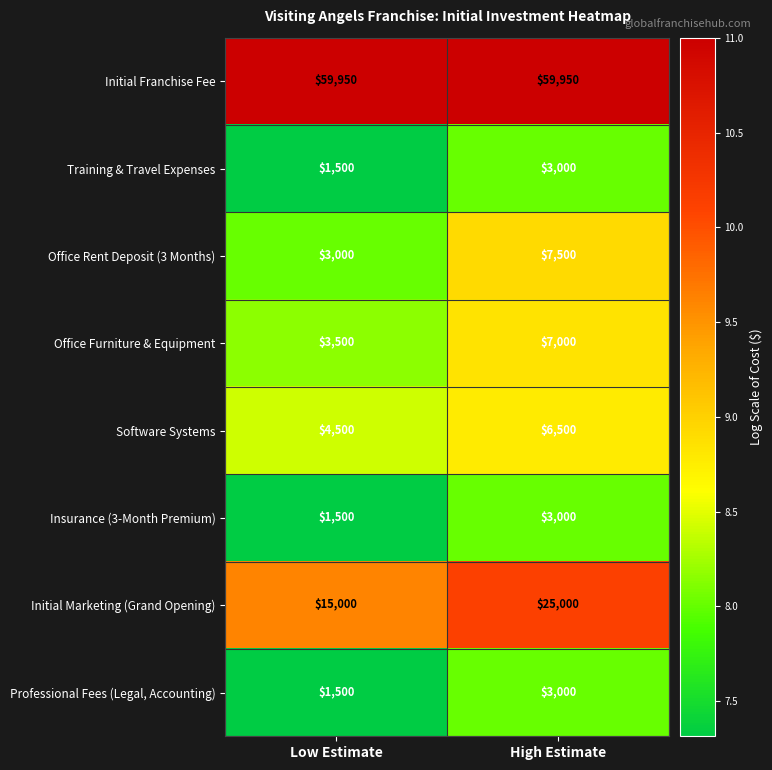

Which series has the largest total across all categories?

Initial Franchise Fee